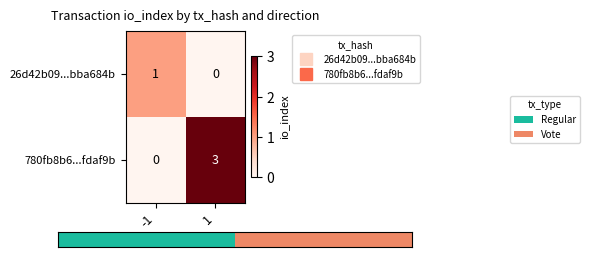

The value of 780fb8b6...fdaf9b at 1 is 2. True or false?

False